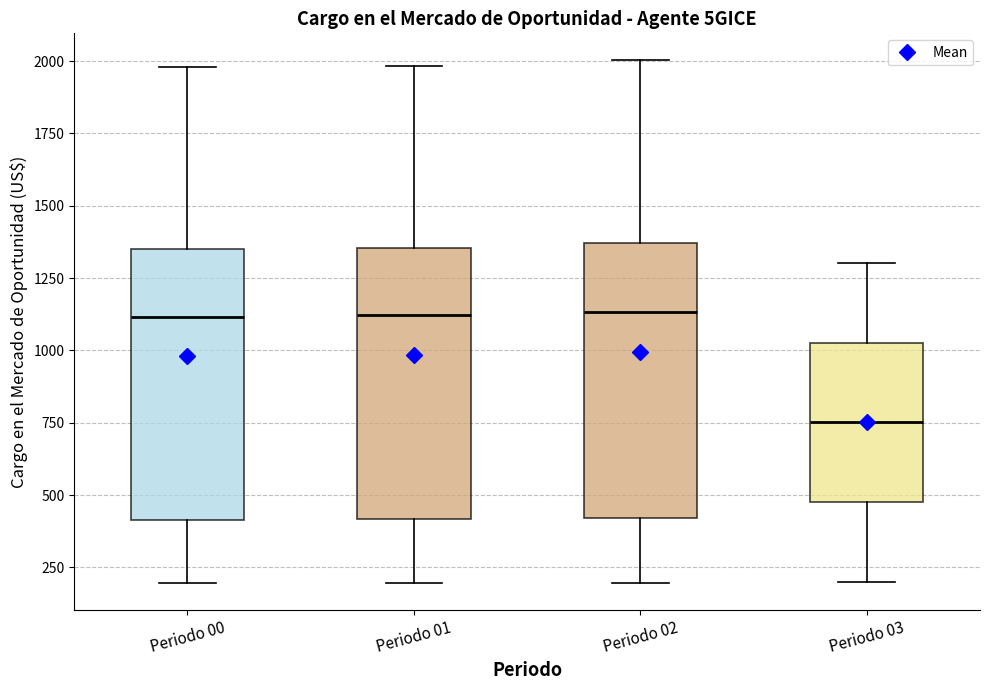

Where does the lower whisker of the box for Periodo 02 end on the y-axis? The values are not printed on the chart, so give them approximately, as read against the axis.

200